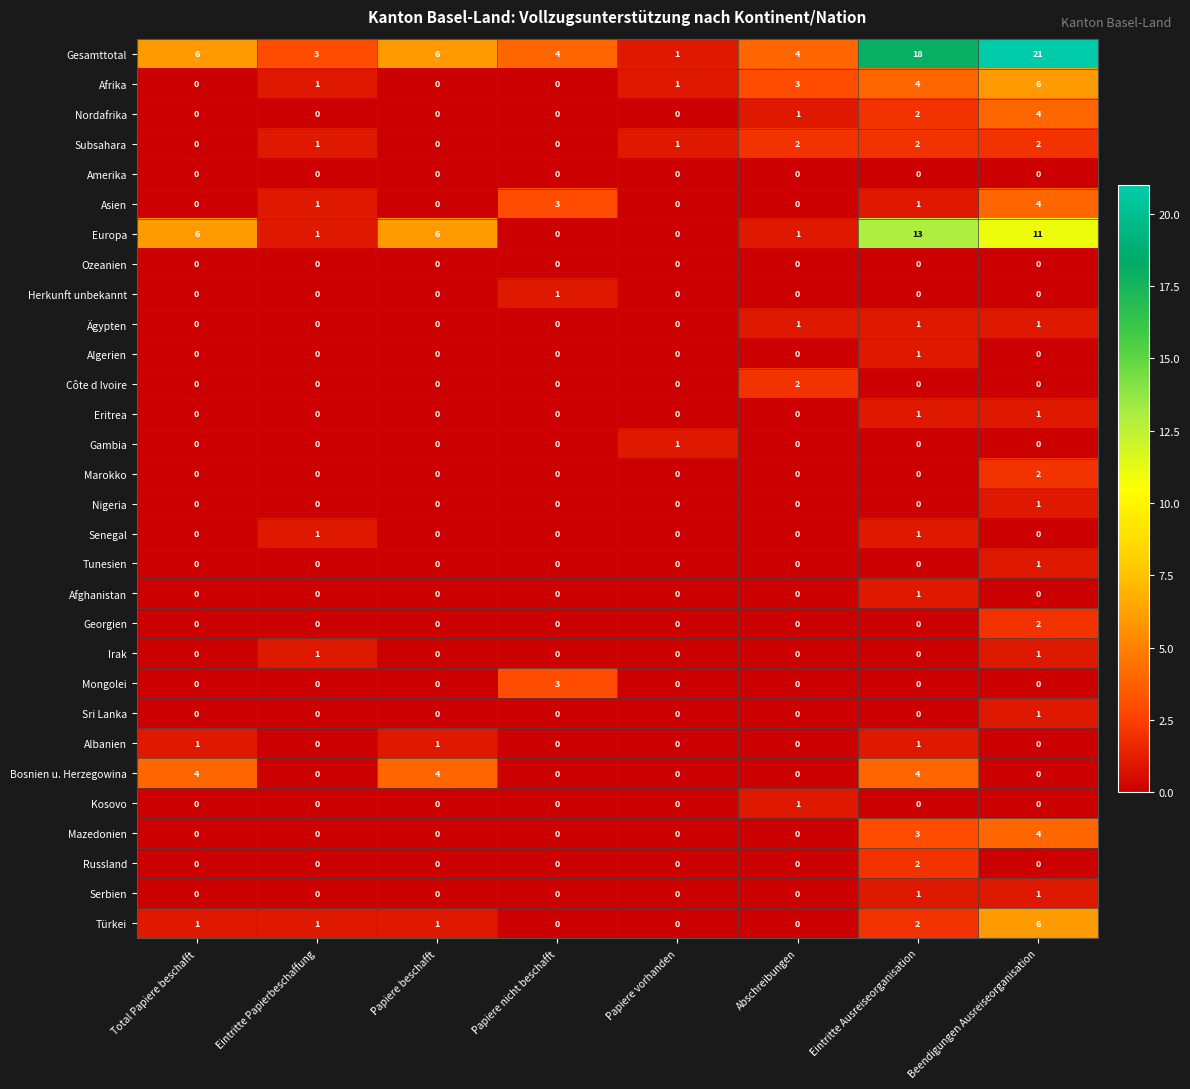

What is the difference between the highest and lowest values at Total Papiere beschafft?

6